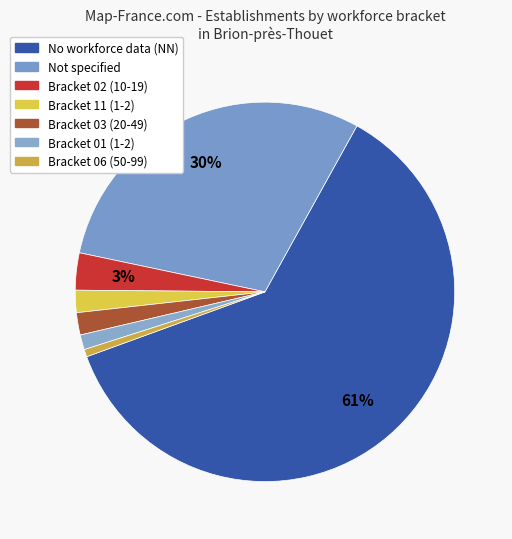

Count the number of slices in the pie.

7